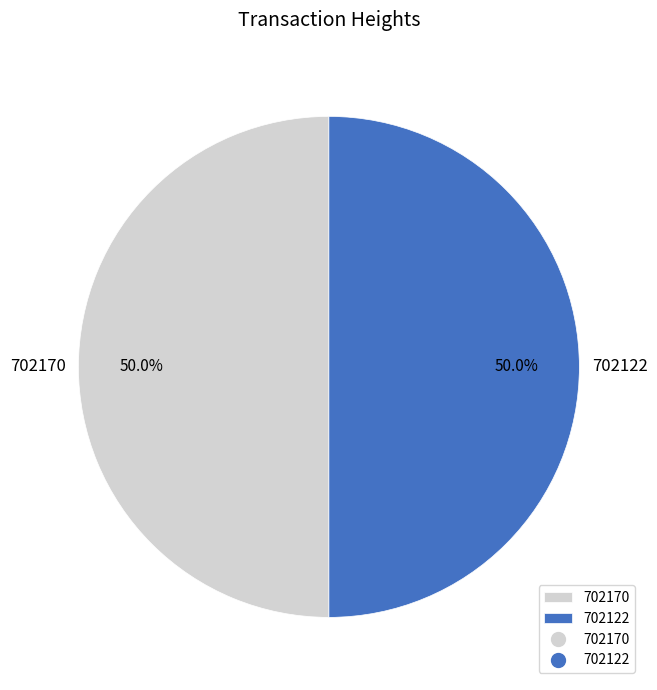

How many slices are in this pie chart?

2